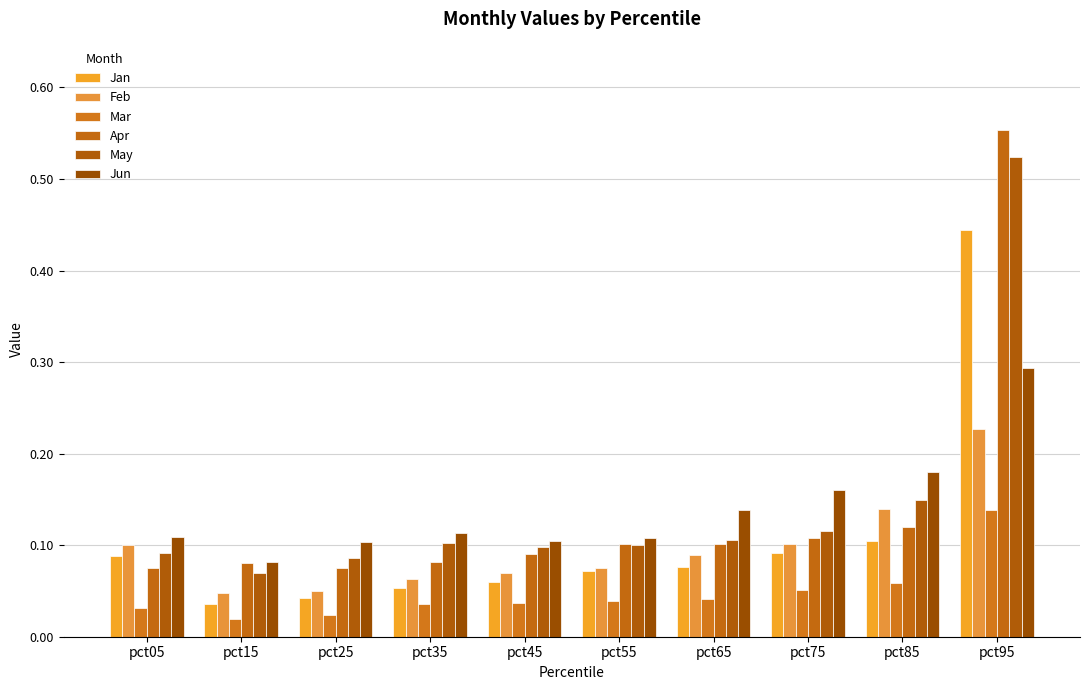

Reading left to right, what are all the values shown in this chart?

Jan: pct05=0.1	pct15=0.0	pct25=0.0	pct35=0.1	pct45=0.1	pct55=0.1	pct65=0.1	pct75=0.1	pct85=0.1	pct95=0.4
Feb: pct05=0.1	pct15=0.0	pct25=0.1	pct35=0.1	pct45=0.1	pct55=0.1	pct65=0.1	pct75=0.1	pct85=0.1	pct95=0.2
Mar: pct05=0.0	pct15=0.0	pct25=0.0	pct35=0.0	pct45=0.0	pct55=0.0	pct65=0.0	pct75=0.1	pct85=0.1	pct95=0.1
Apr: pct05=0.1	pct15=0.1	pct25=0.1	pct35=0.1	pct45=0.1	pct55=0.1	pct65=0.1	pct75=0.1	pct85=0.1	pct95=0.6
May: pct05=0.1	pct15=0.1	pct25=0.1	pct35=0.1	pct45=0.1	pct55=0.1	pct65=0.1	pct75=0.1	pct85=0.1	pct95=0.5
Jun: pct05=0.1	pct15=0.1	pct25=0.1	pct35=0.1	pct45=0.1	pct55=0.1	pct65=0.1	pct75=0.2	pct85=0.2	pct95=0.3